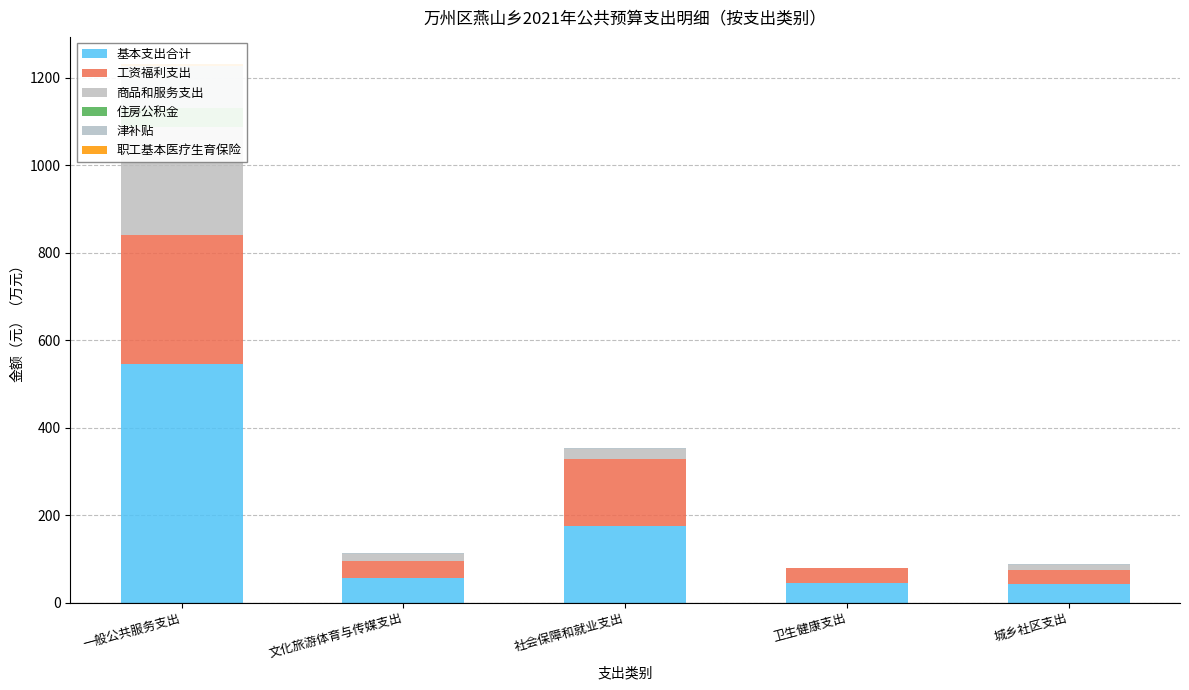

How many series are shown in this chart?

6